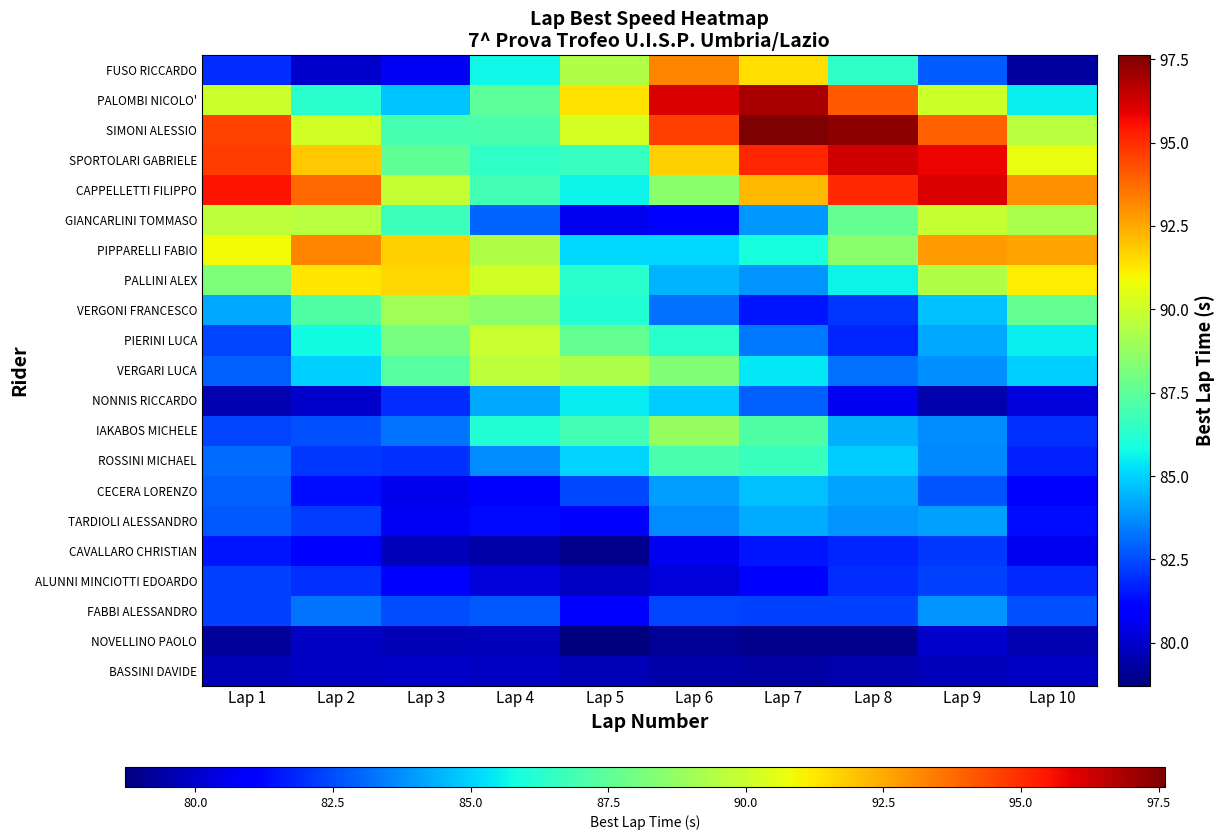

Rank the series at Lap 10 from highest to lowest value.

CAPPELLETTI FILIPPO, PIPPARELLI FABIO, PALLINI ALEX, SPORTOLARI GABRIELE, SIMONI ALESSIO, GIANCARLINI TOMMASO, VERGONI FRANCESCO, PIERINI LUCA, PALOMBI NICOLO', VERGARI LUCA, FABBI ALESSANDRO, IAKABOS MICHELE, ALUNNI MINCIOTTI EDOARDO, ROSSINI MICHAEL, TARDIOLI ALESSANDRO, CECERA LORENZO, CAVALLARO CHRISTIAN, NONNIS RICCARDO, BASSINI DAVIDE, NOVELLINO PAOLO, FUSO RICCARDO